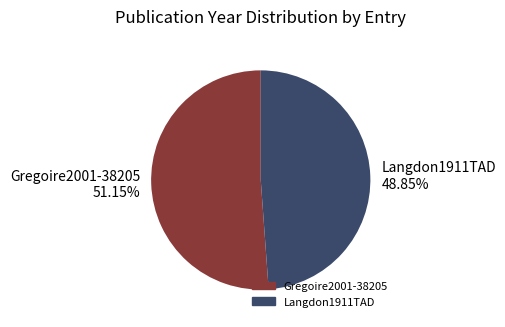

How many segments does this pie chart have?

2